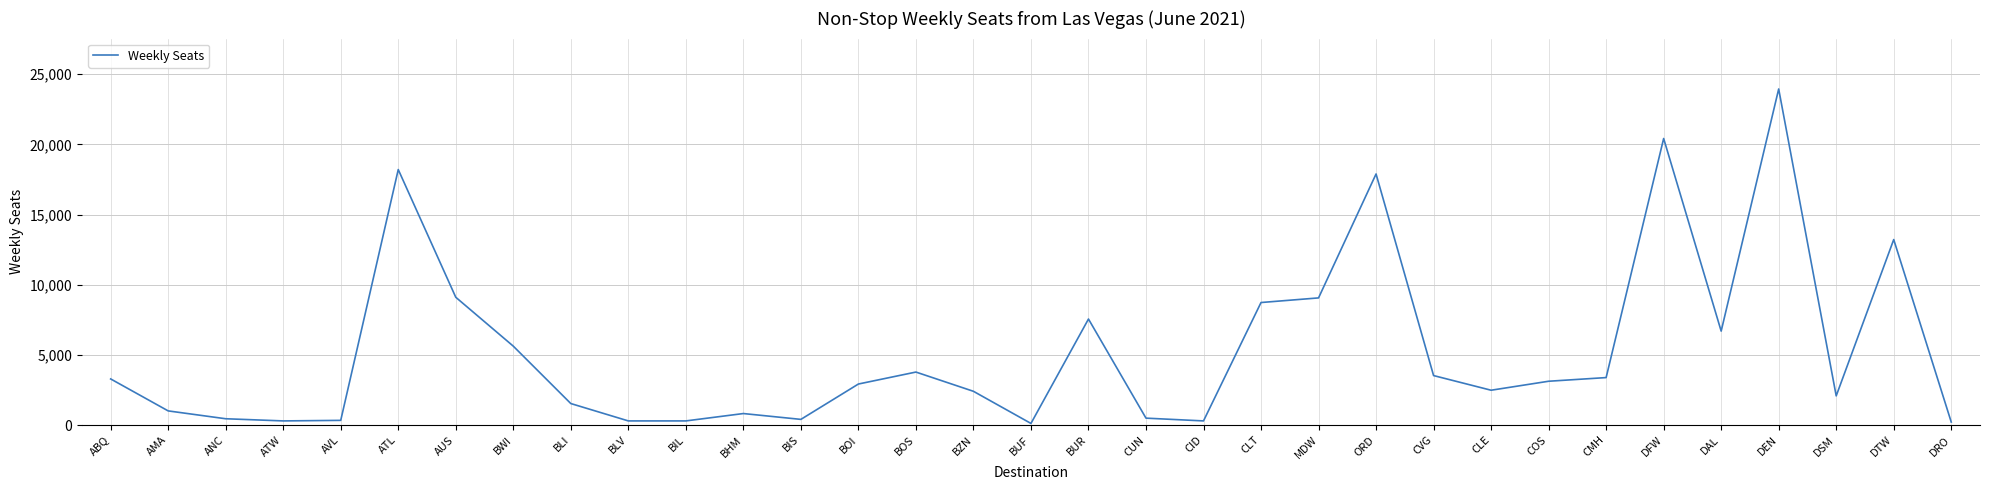

Is it true that the value at CMH is 3379.1?

True